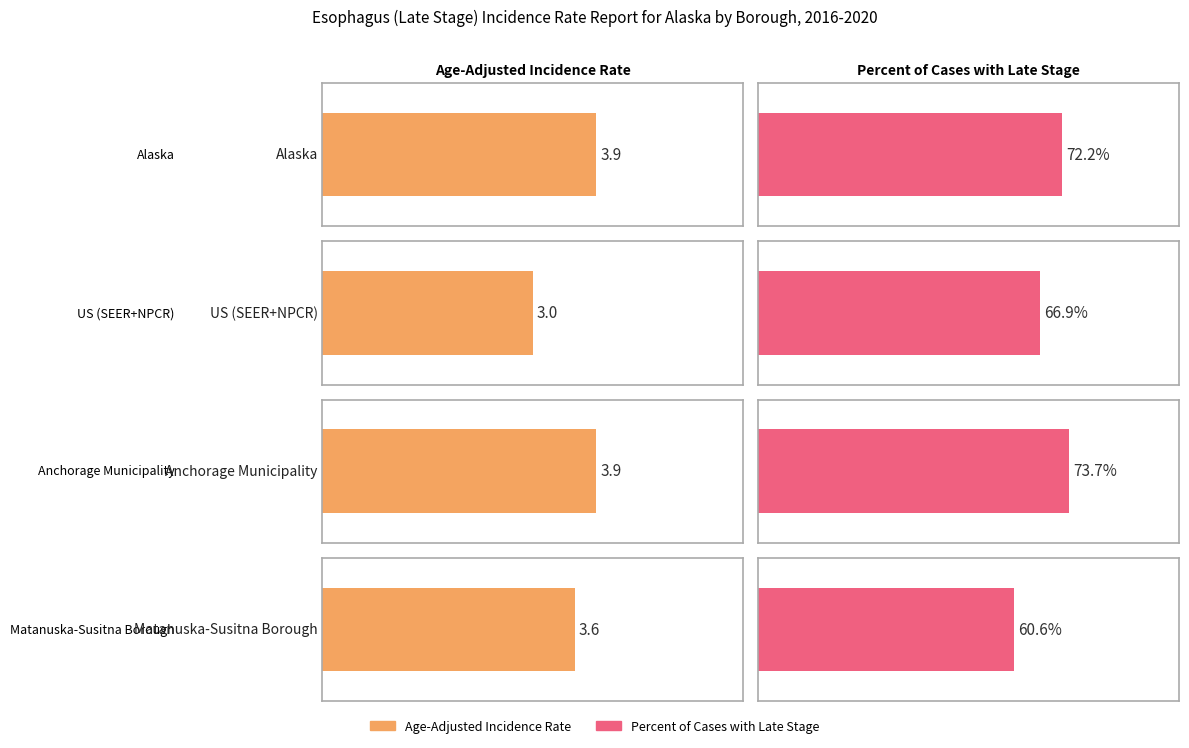

Is it true that Age-Adjusted Incidence Rate equals 5.1 at Alaska?

False